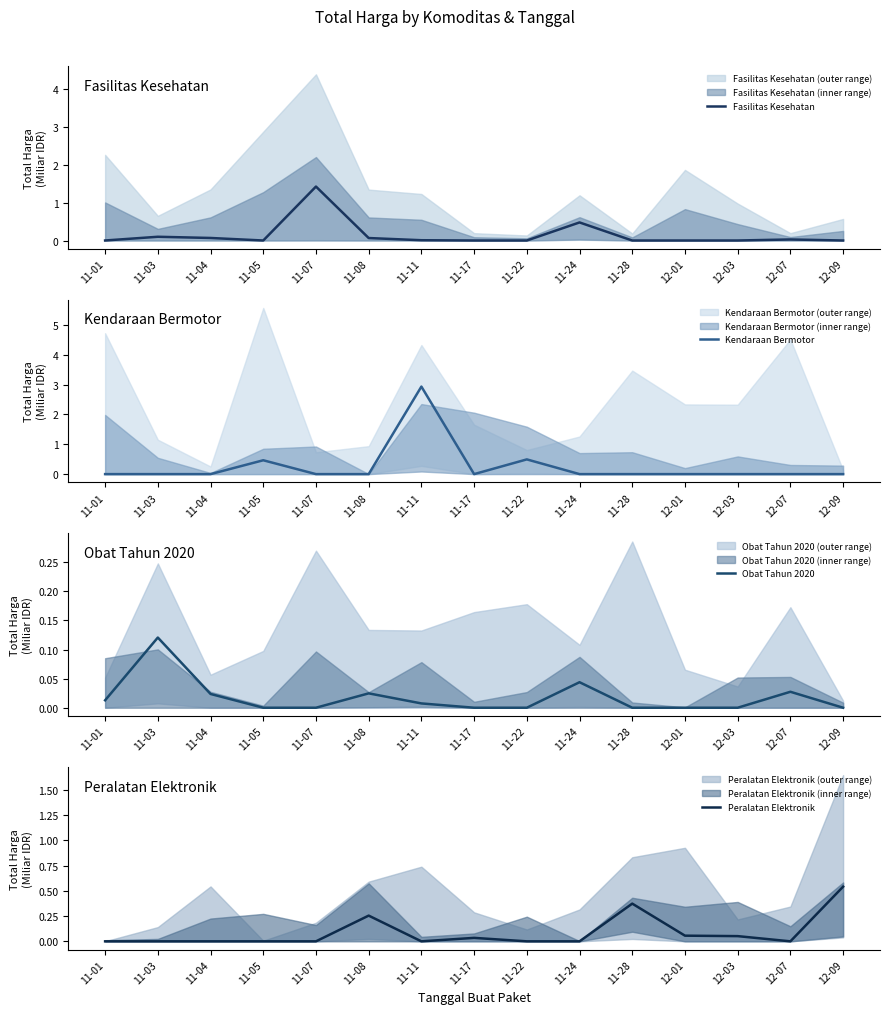

After their last crossing, which series has the higher values: Peralatan Elektronik or Obat Tahun 2020?

Peralatan Elektronik